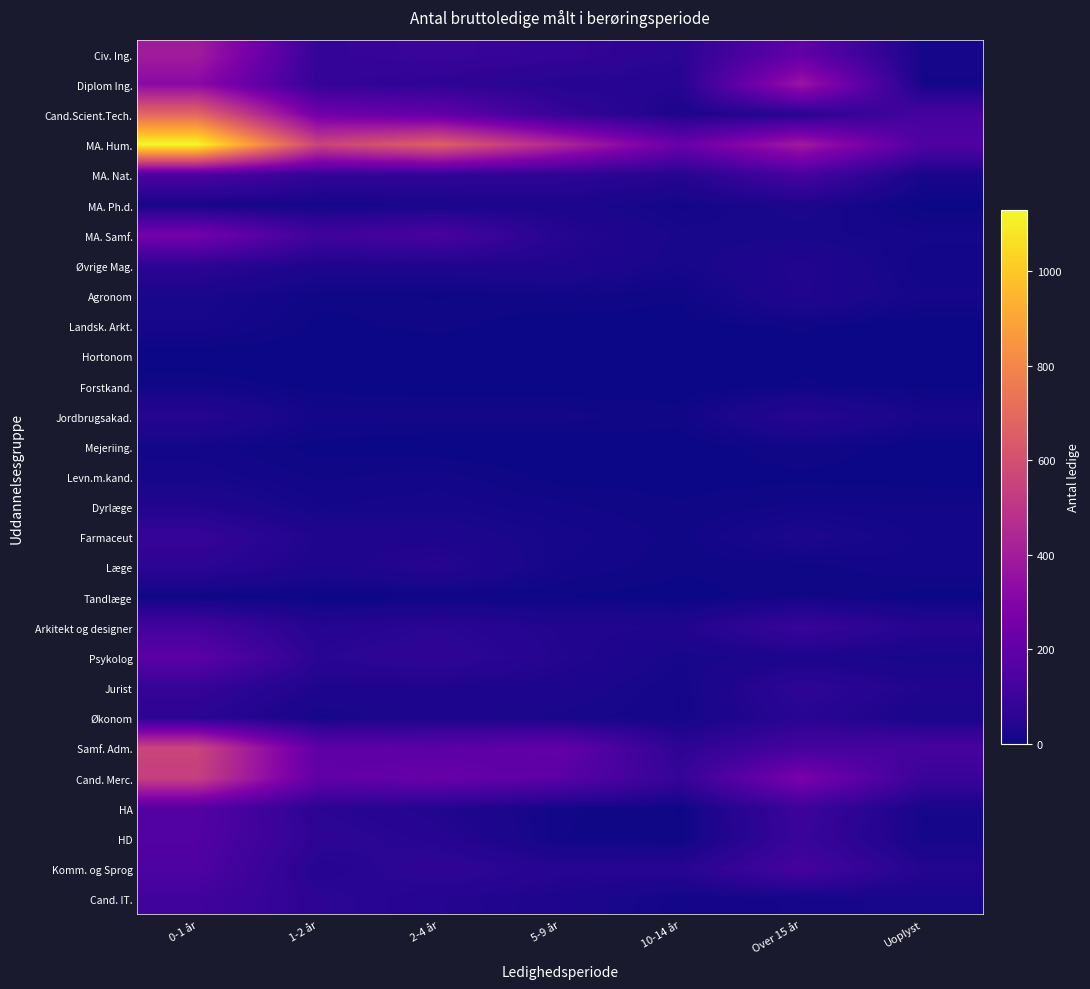

Which category has the highest value across all series?

0-1 år